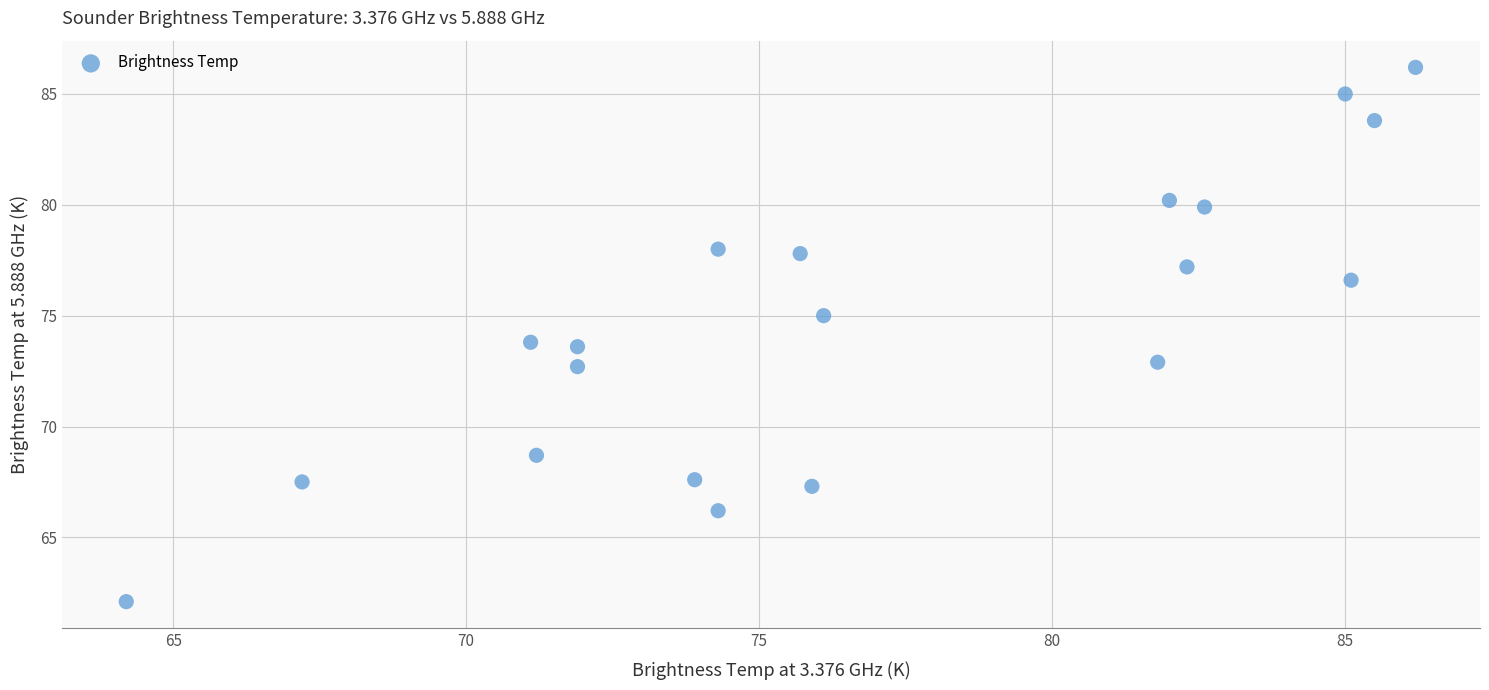

What is the range of X values (max minus min)?

22.0